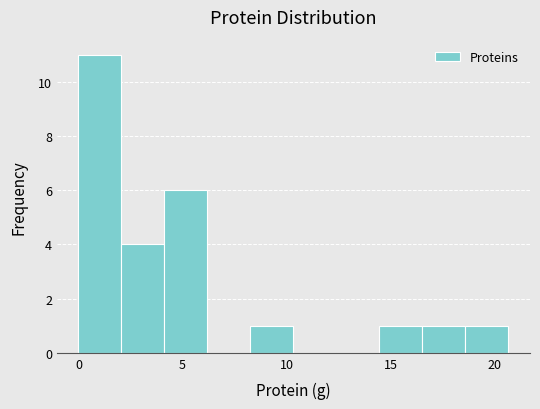

How tall is the bar that spans 2.0 to 4.0 on the x-axis? Neither the bar edges nor the heights are printed on the chart, so give them approximately, as read against the axes.

4